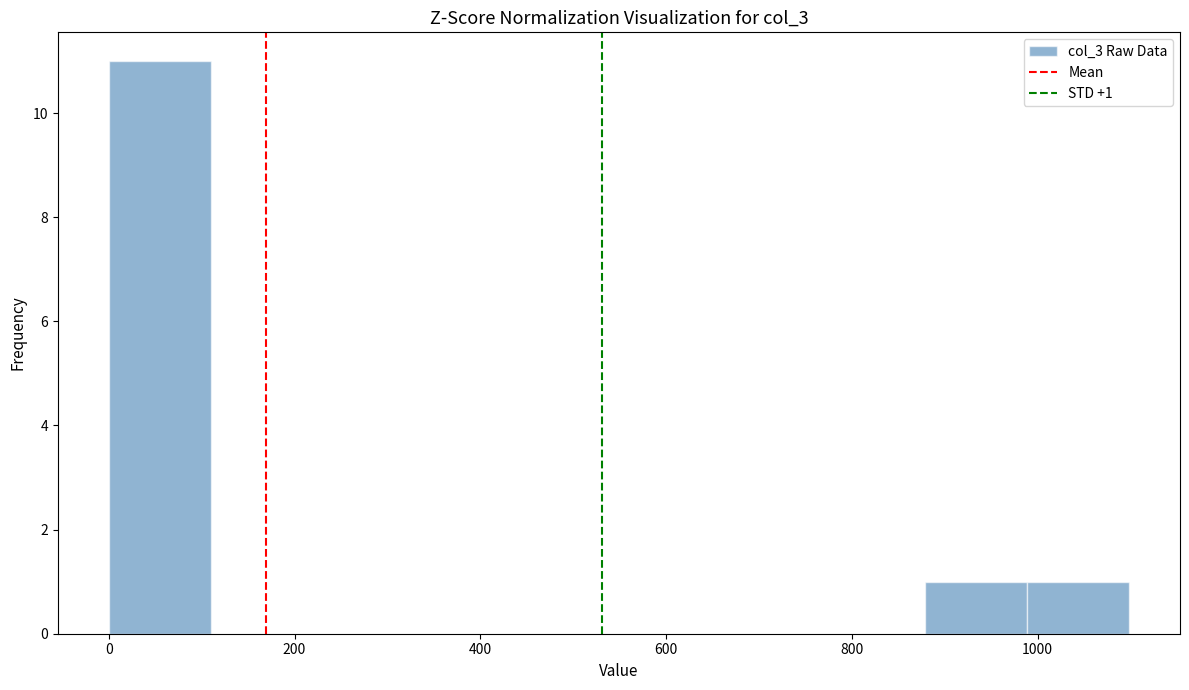

Over which range of the x-axis is the bar tallest?

0 to 100